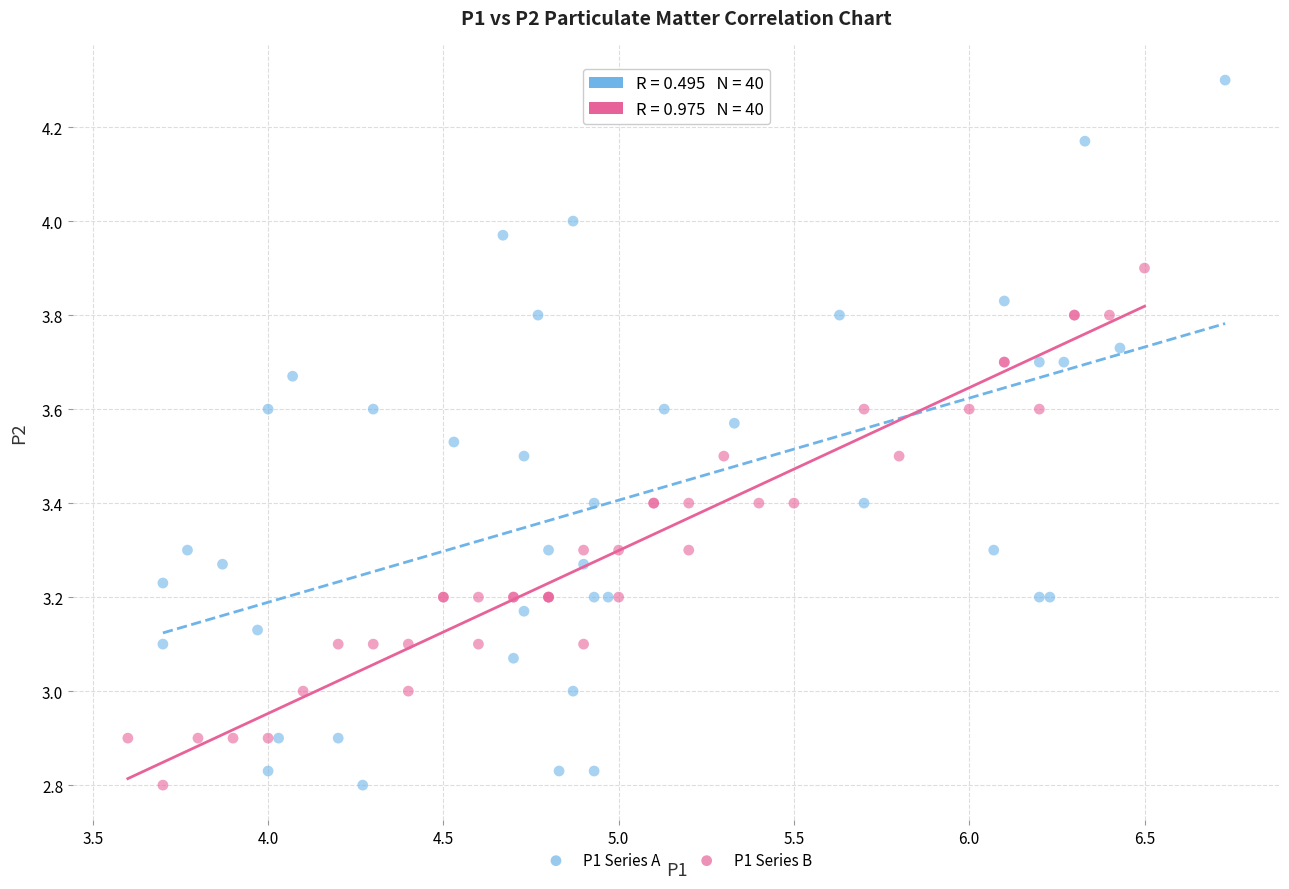

Which series contains the highest Y value?

P1 Series A